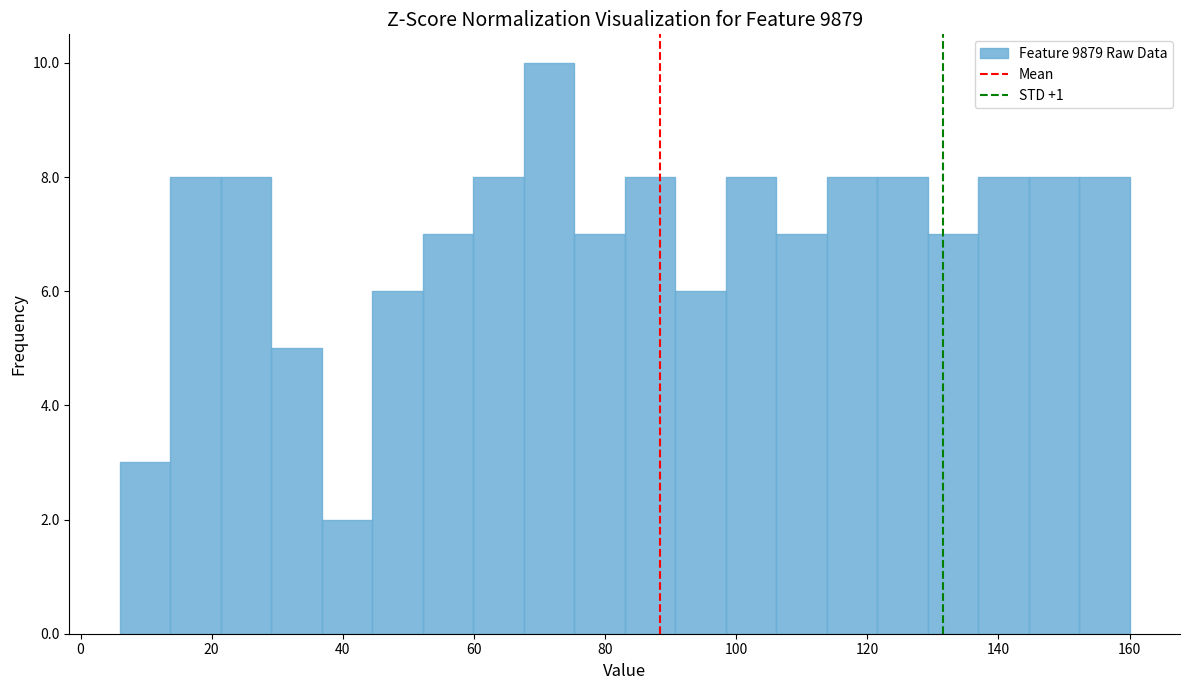

Read against the x-axis, roughly where is the centre of the tallest bar?

72